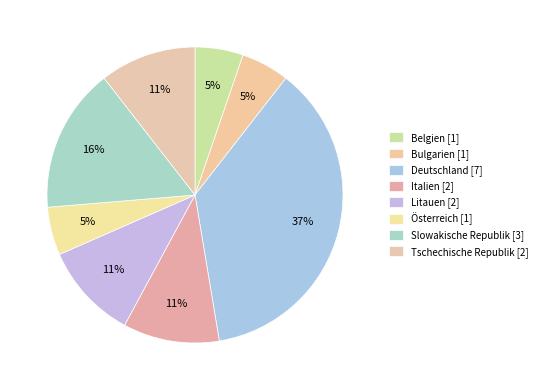

Which category has the smallest portion of the pie?

Belgien